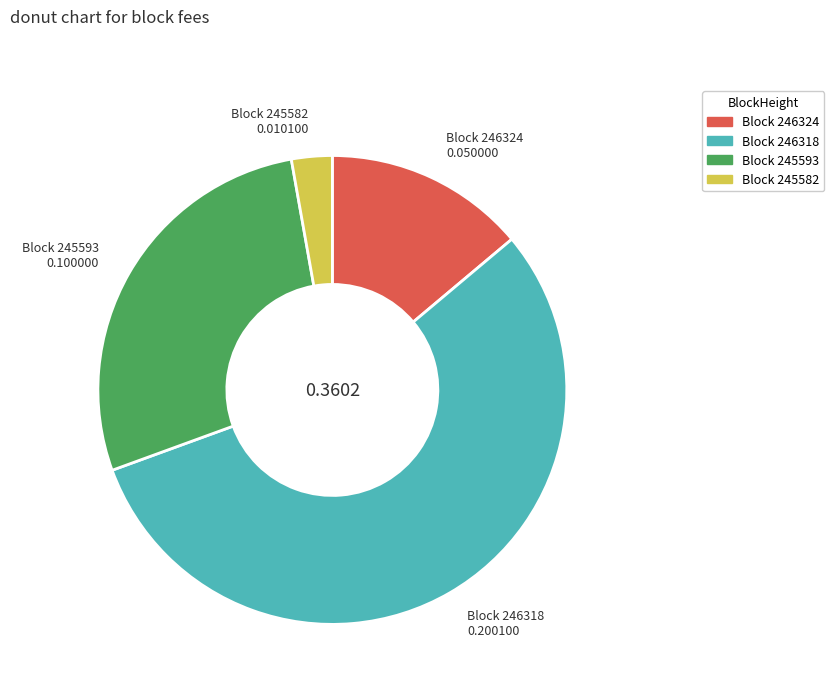

Does any single category account for the majority?

Yes